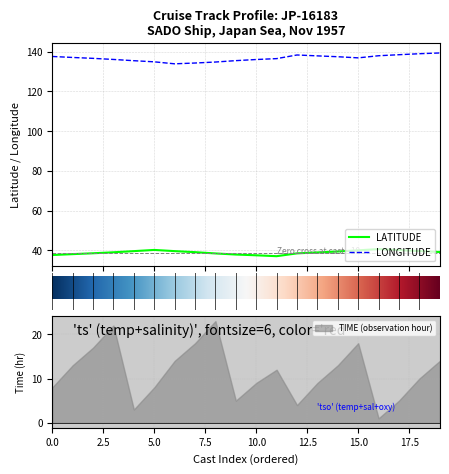

What are all the series names shown in the legend?

LATITUDE, LONGITUDE